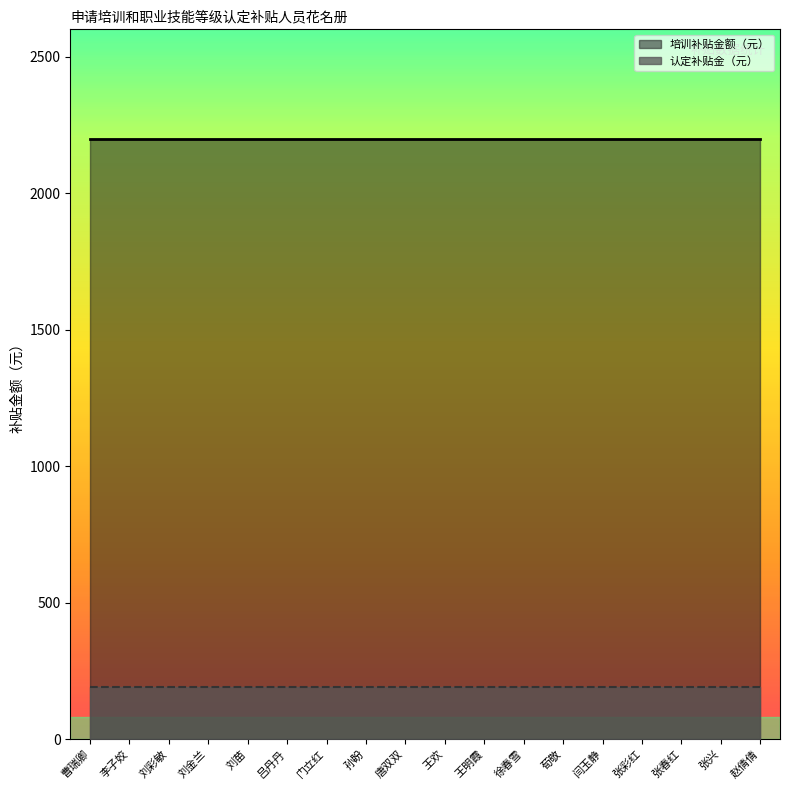

At which label does 培训补贴金额（元） reach its minimum?

曹瑞卿